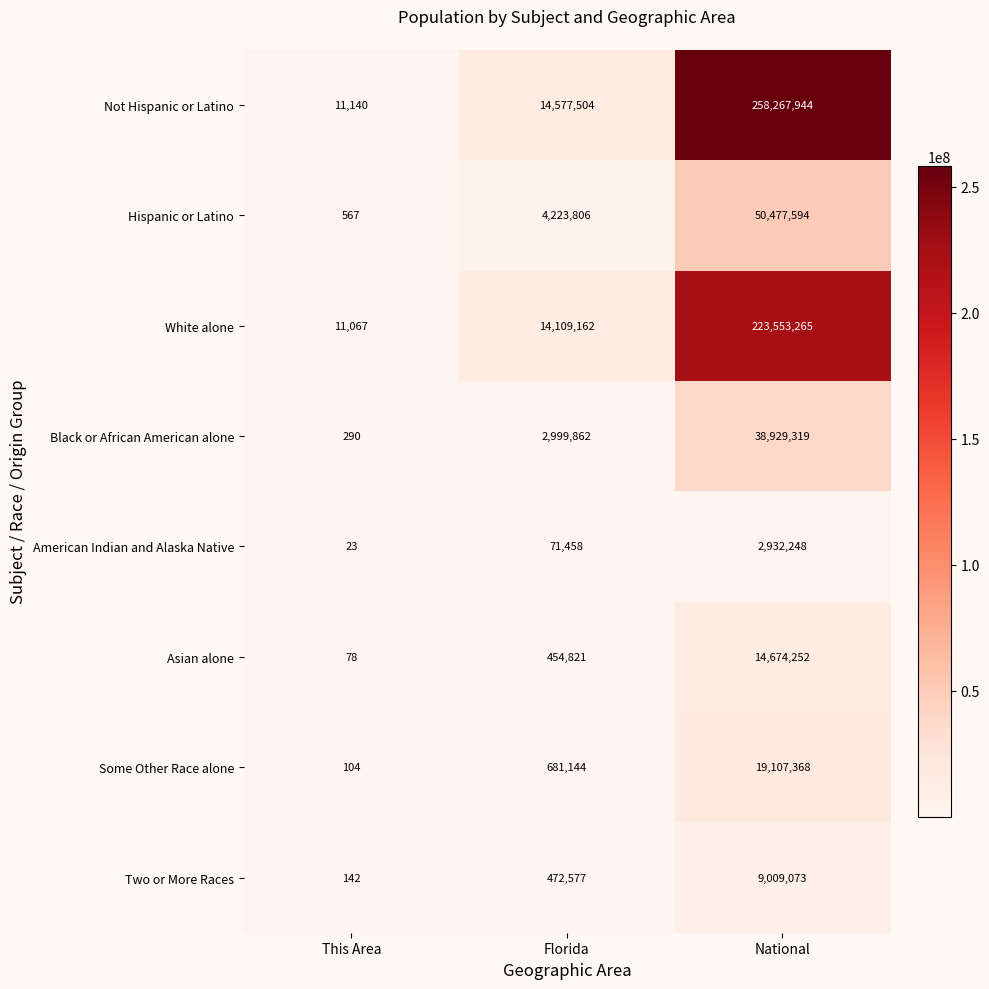

The value of American Indian and Alaska Native at National is 2932248. True or false?

True